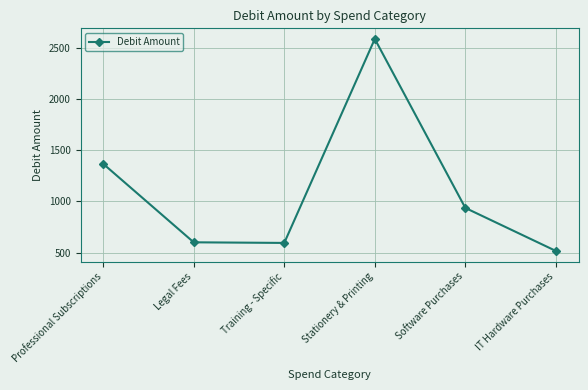

What is the sum of all values?

6603.4